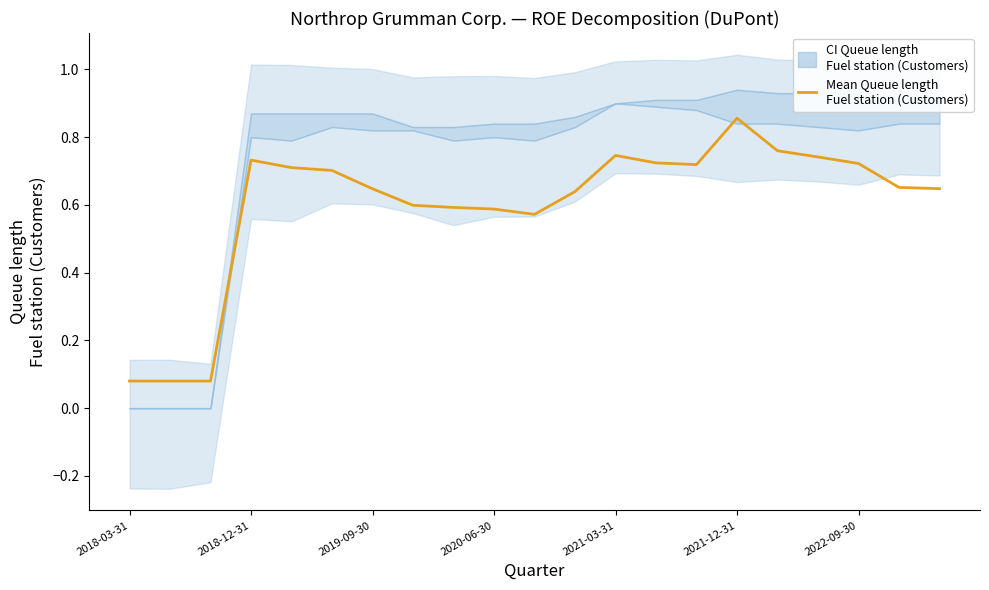

What is the value of the 16th point from the left?

0.9